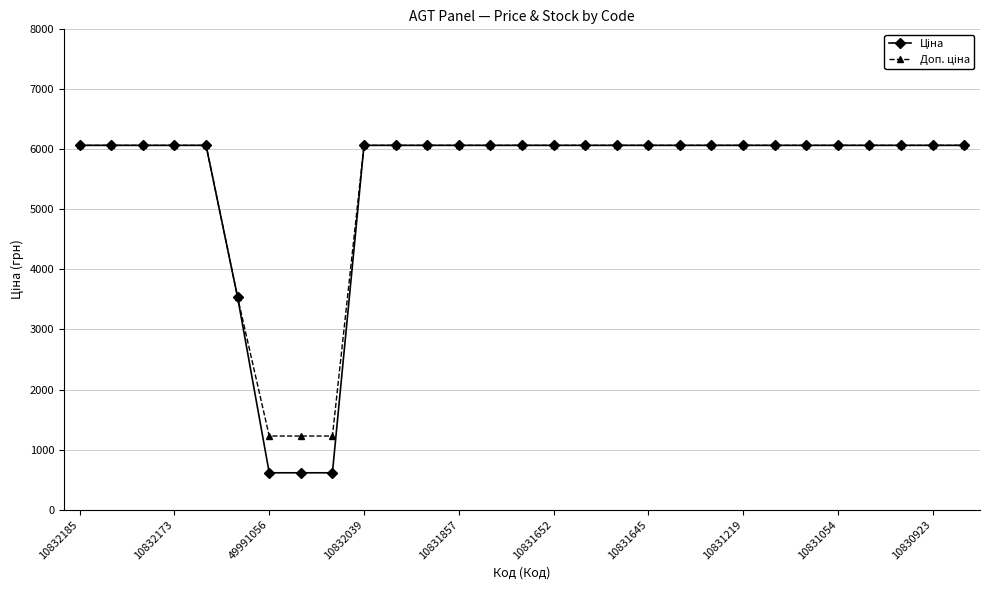

How many series are shown in this chart?

2